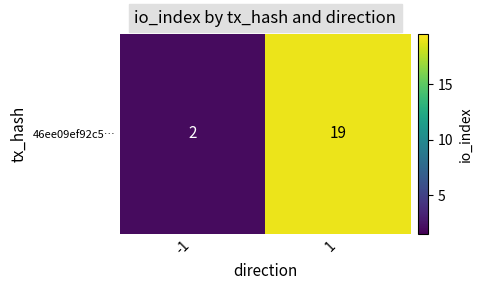

Count the number of categories in the chart.

2